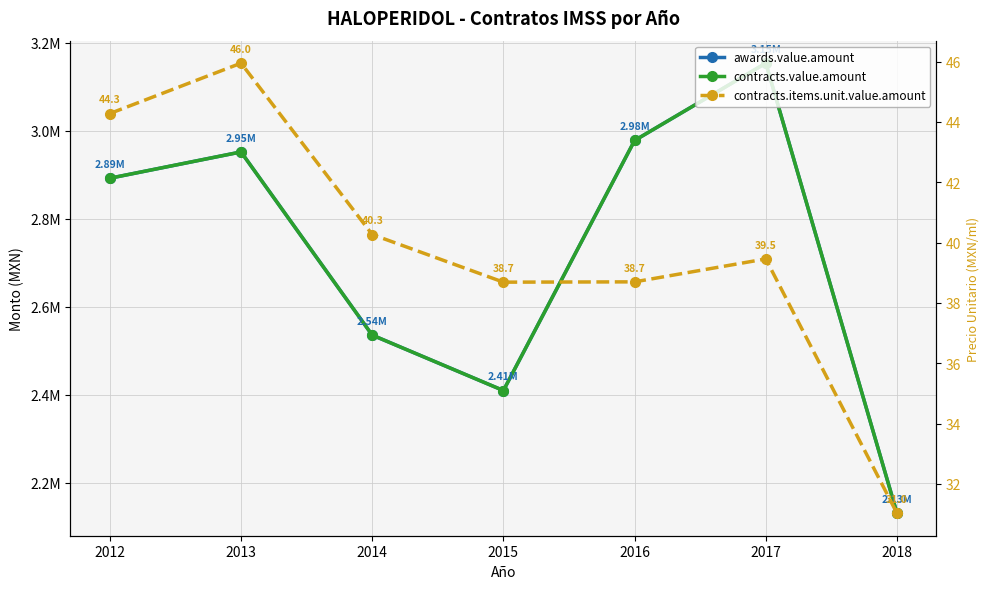

Is it true that awards.value.amount equals 2535922.7 at 2014?

True